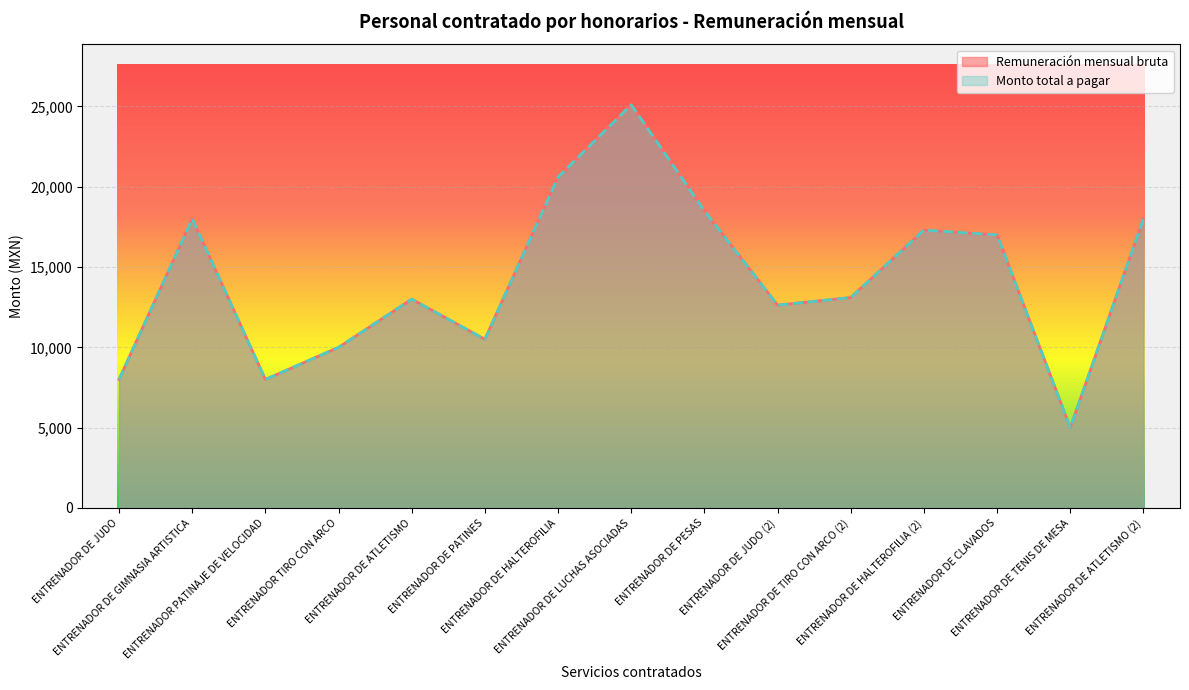

At how many categories does at least one series exceed 11200?

10